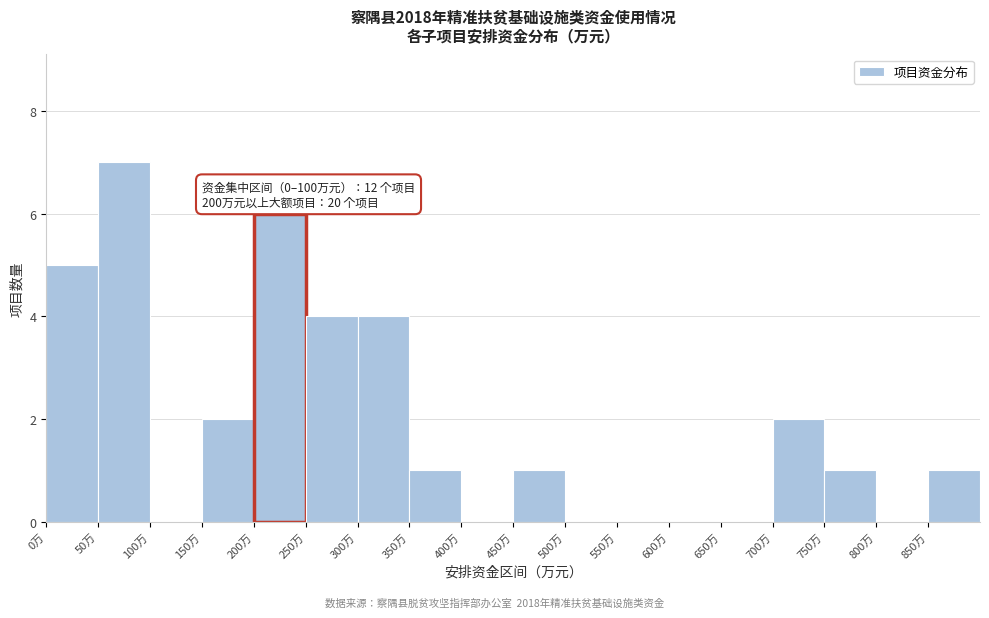

Over which range of the x-axis is the bar tallest?

50 to 100